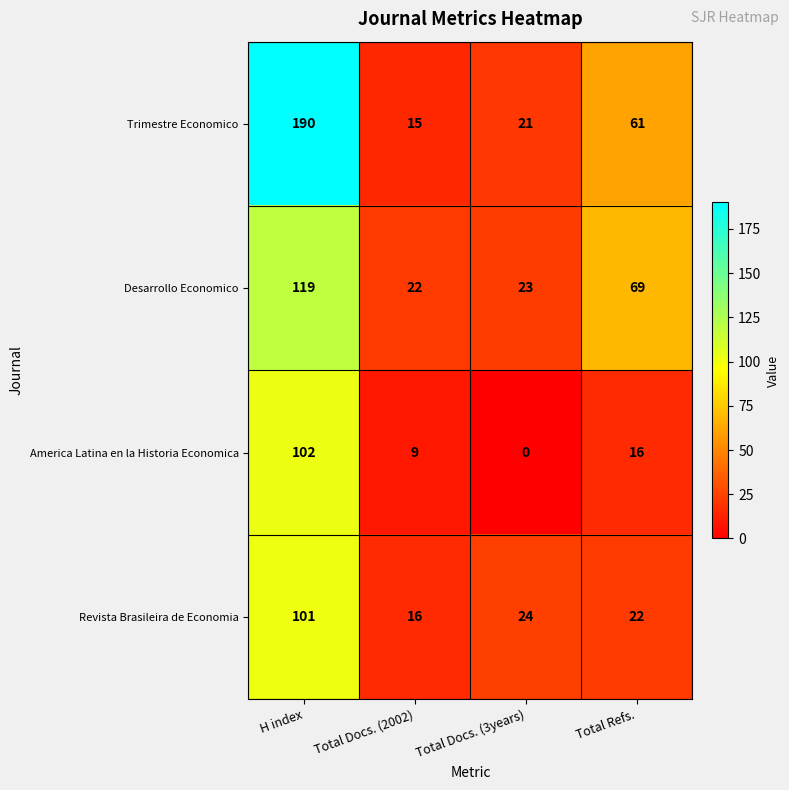

The Desarrollo Economico series shows 119 at H index. True or false?

True